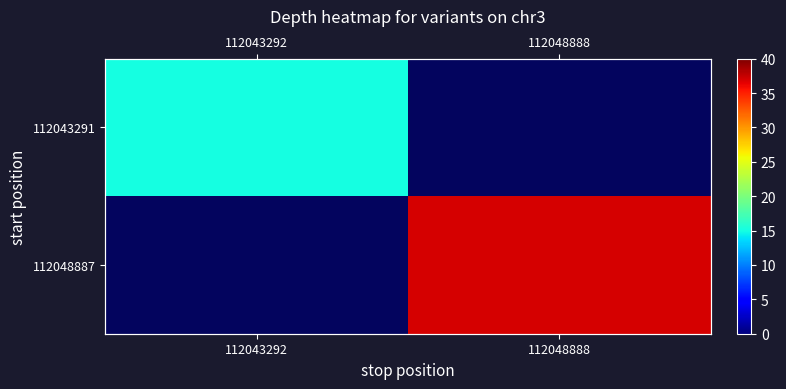

Rank the categories by 112048887 value from lowest to highest.

112043292, 112048888